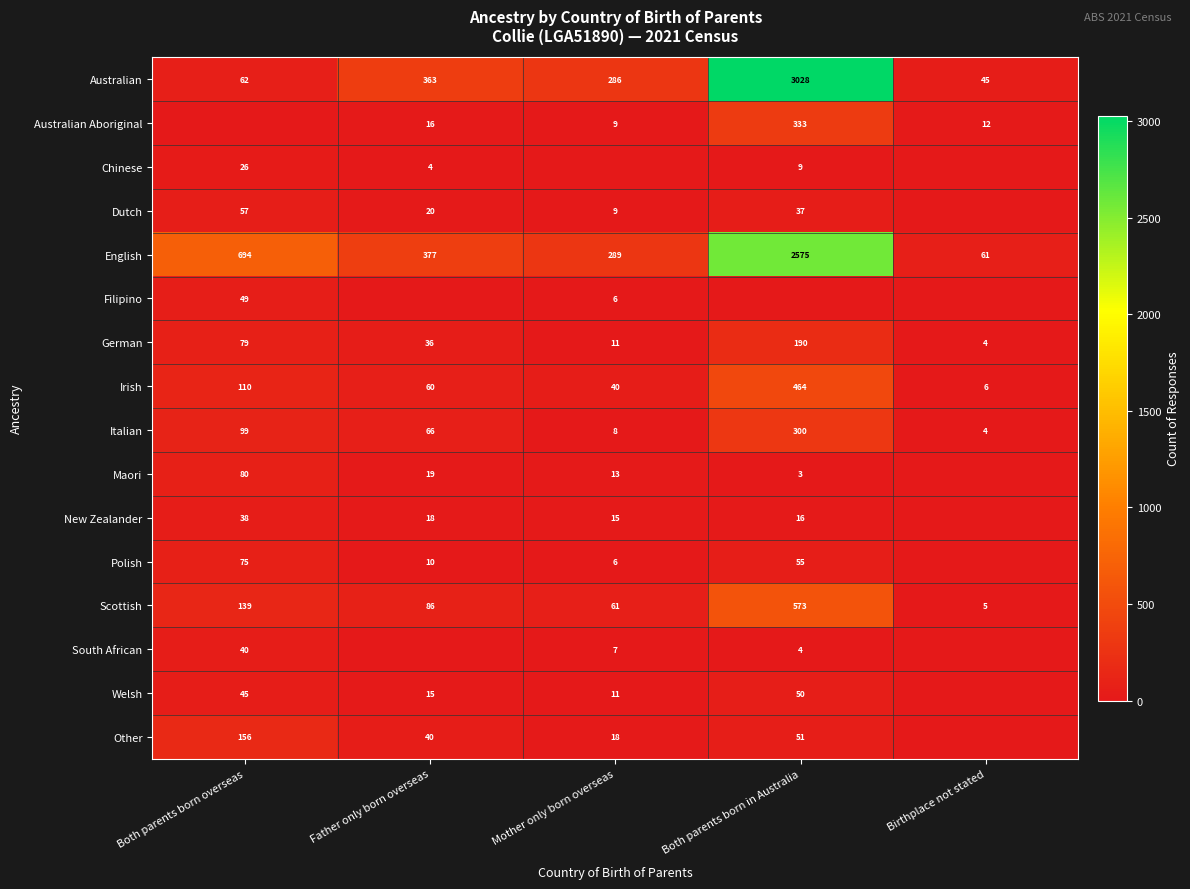

Is the value of Italian at Both parents born overseas greater than the value of Polish at Both parents born in Australia?

Yes